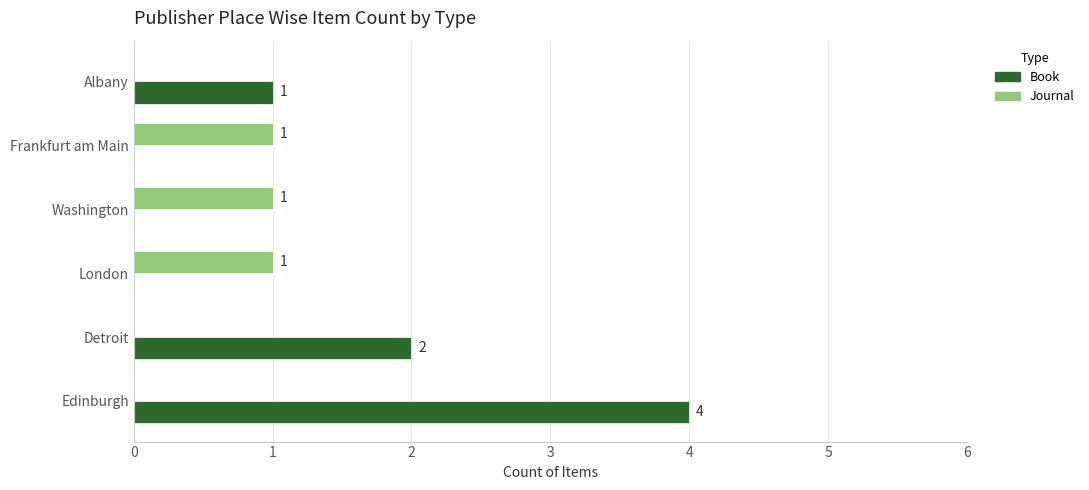

Count the Journal values in the range 0 to 1.

6